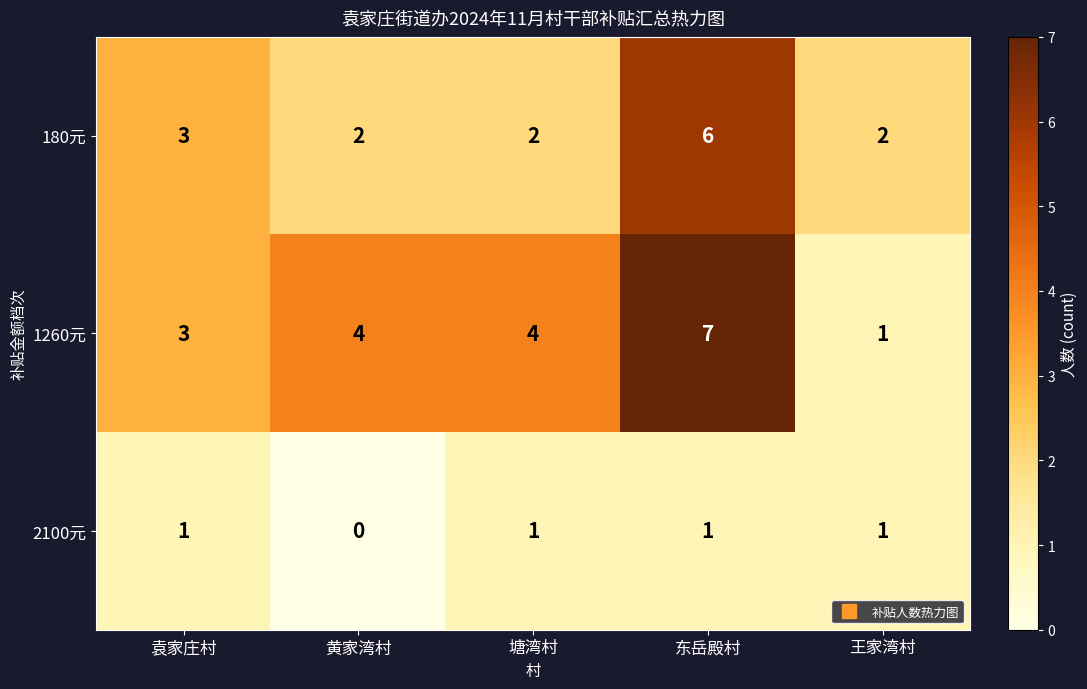

Which series has the largest range (max minus min)?

1260元